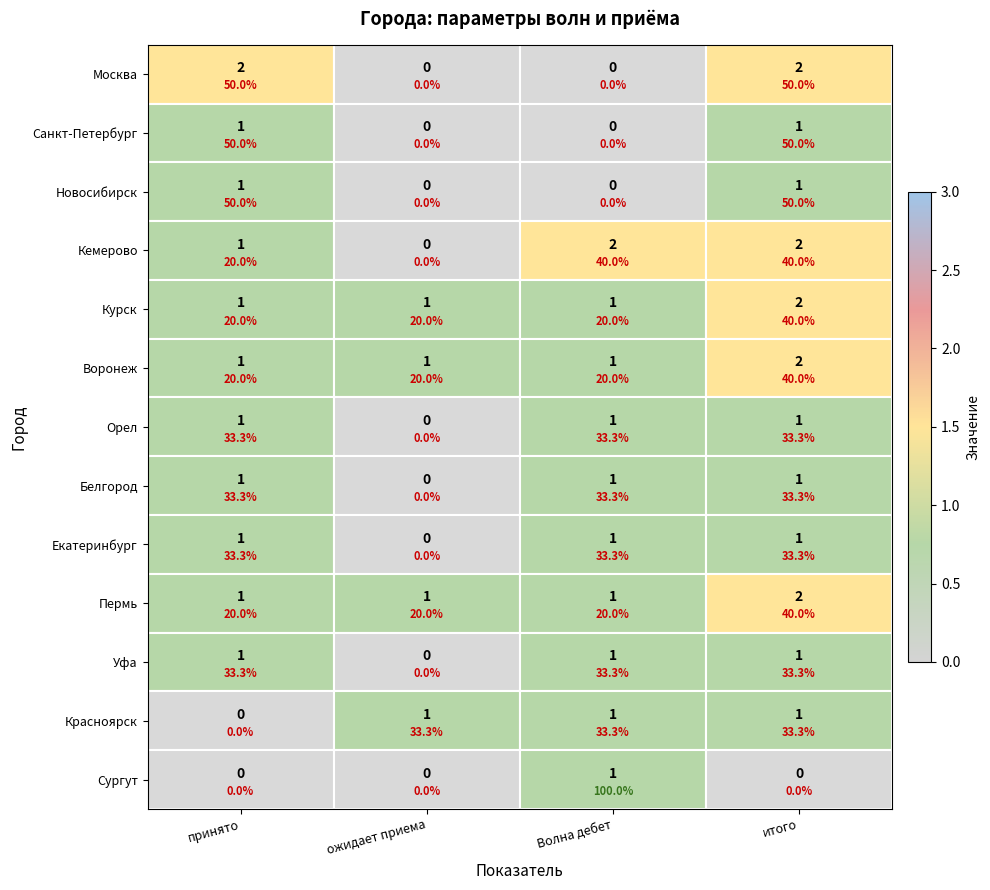

True or false: Екатеринбург has a value of 1 at принято.

True